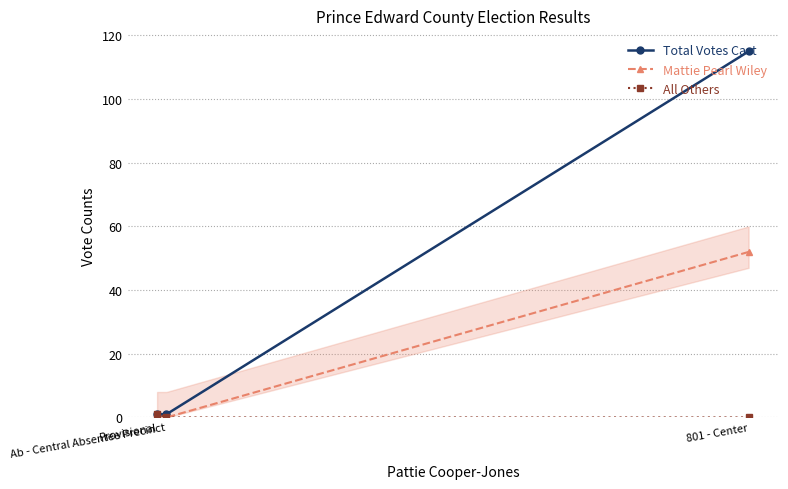

At which category is the sum across all series the highest?

801 - Center